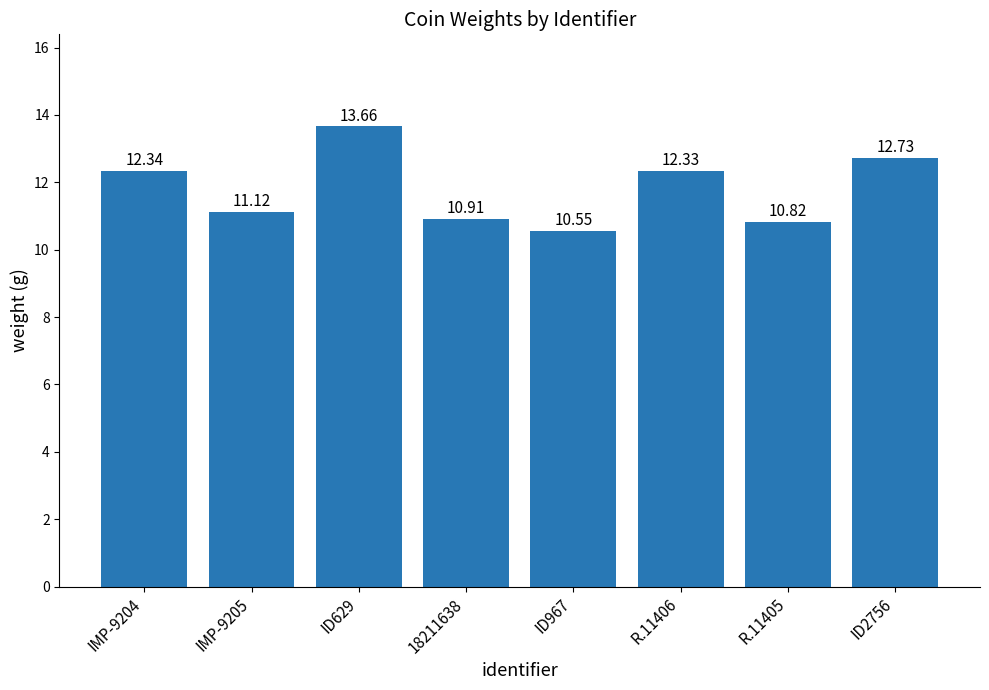

What is the label of the 8th bar from the right?

IMP-9204